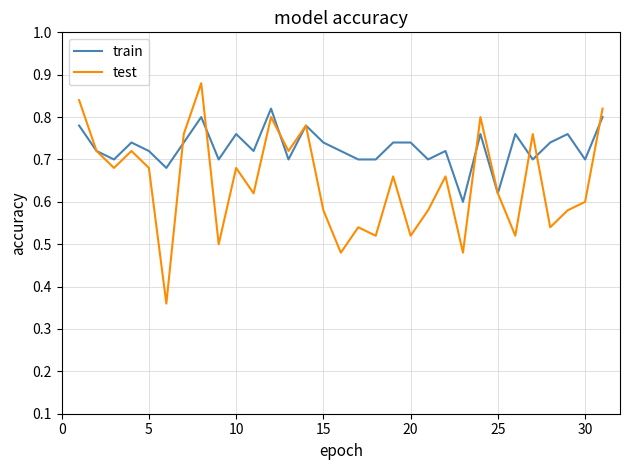

Which series has the widest spread of values?

test